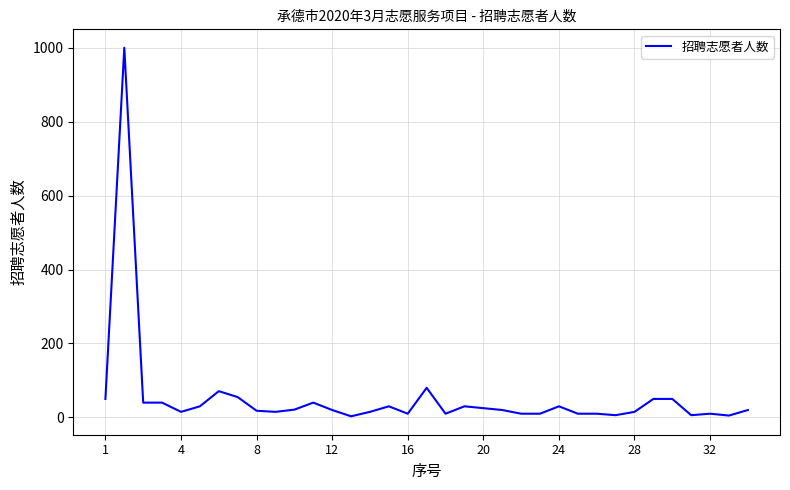

What is the maximum value shown in the chart?

1000